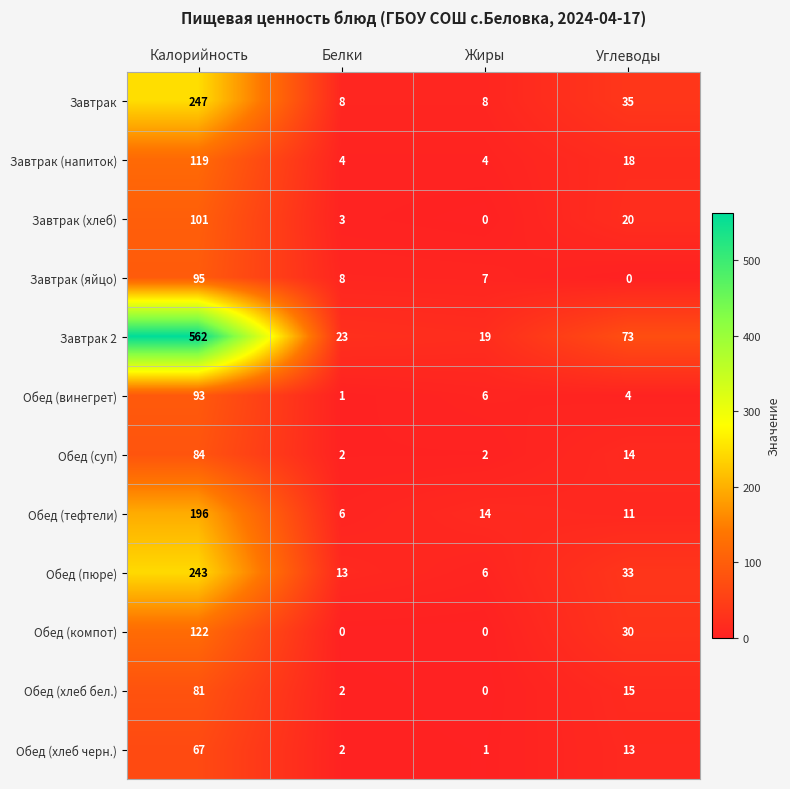

The value of Завтрак (напиток) at Углеводы is 18. True or false?

True